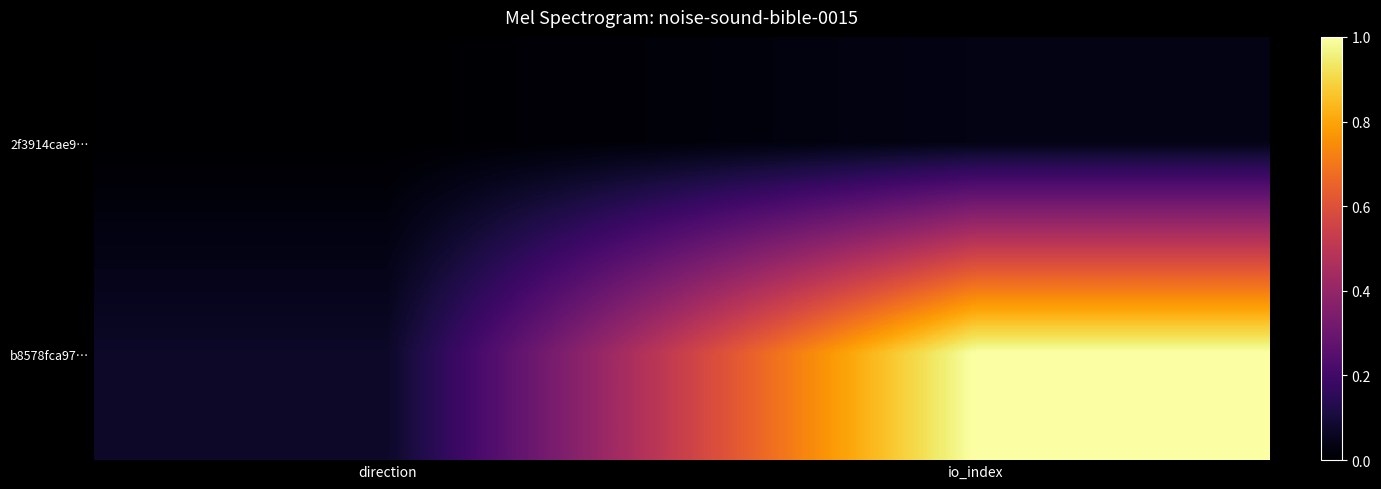

What is the spread (max minus min) of values at direction?

0.1